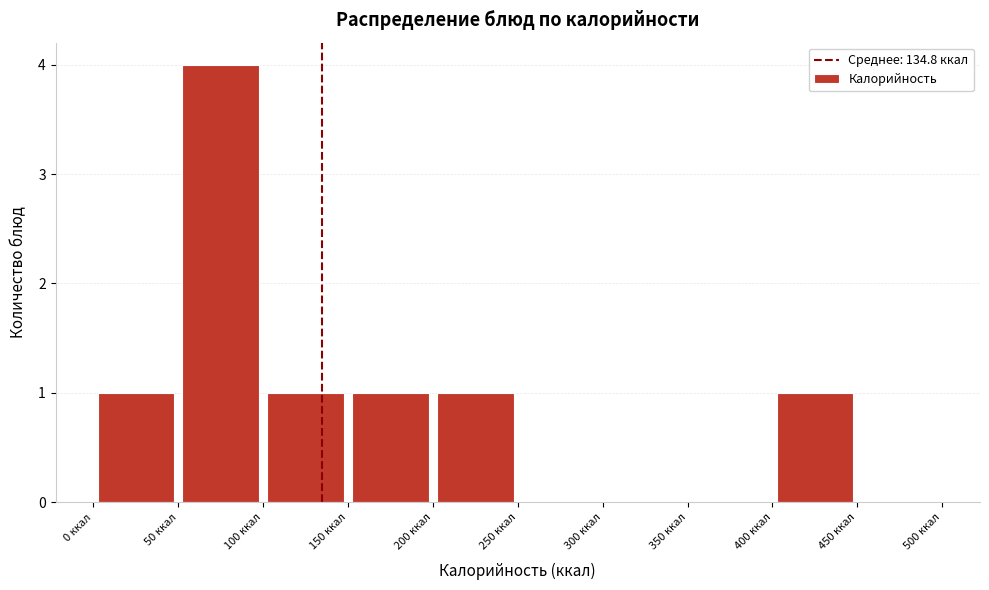

How tall is the bar that spans 50 to 100 on the x-axis? The values are not printed on the chart, so give them approximately, as read against the axis.

4